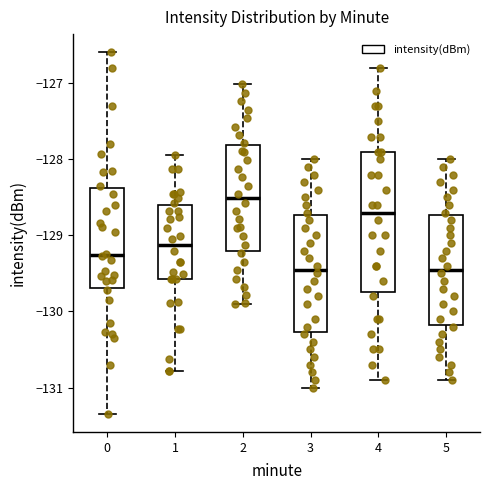

Reading left to right, transcribe this box plot: for each box, give where its median line is, the range the box spans, and where its two whiskers end, as read against the y-axis. The values are not printed on the chart, so give them approximately, as read against the axis.

0: median -129.3, box -129.7 to -128.4, whiskers -131.3 to -126.6
1: median -129.1, box -129.6 to -128.6, whiskers -130.8 to -127.9
2: median -128.5, box -129.2 to -127.8, whiskers -129.9 to -127.0
3: median -129.4, box -130.3 to -128.7, whiskers -131.0 to -128.0
4: median -128.7, box -129.7 to -127.9, whiskers -130.9 to -126.8
5: median -129.4, box -130.2 to -128.7, whiskers -130.9 to -128.0